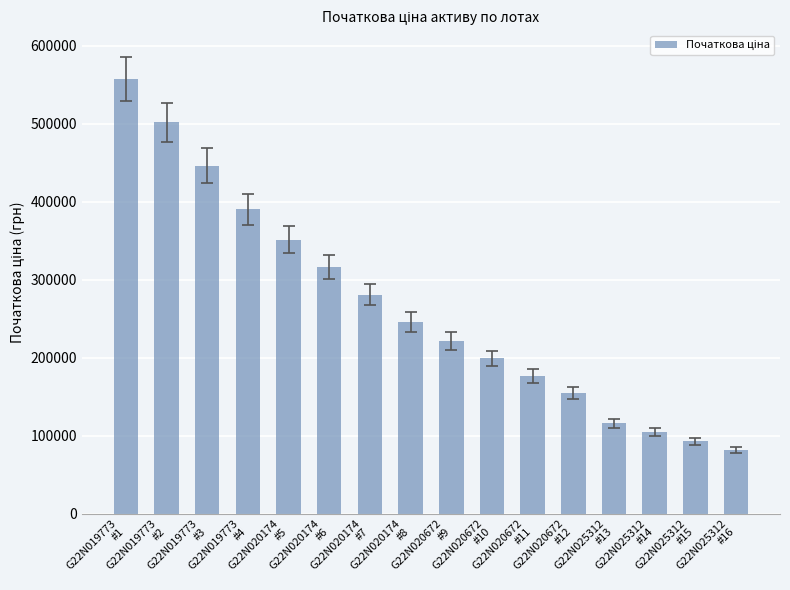

Which label corresponds to the largest value in the chart?

G22N019773
#1